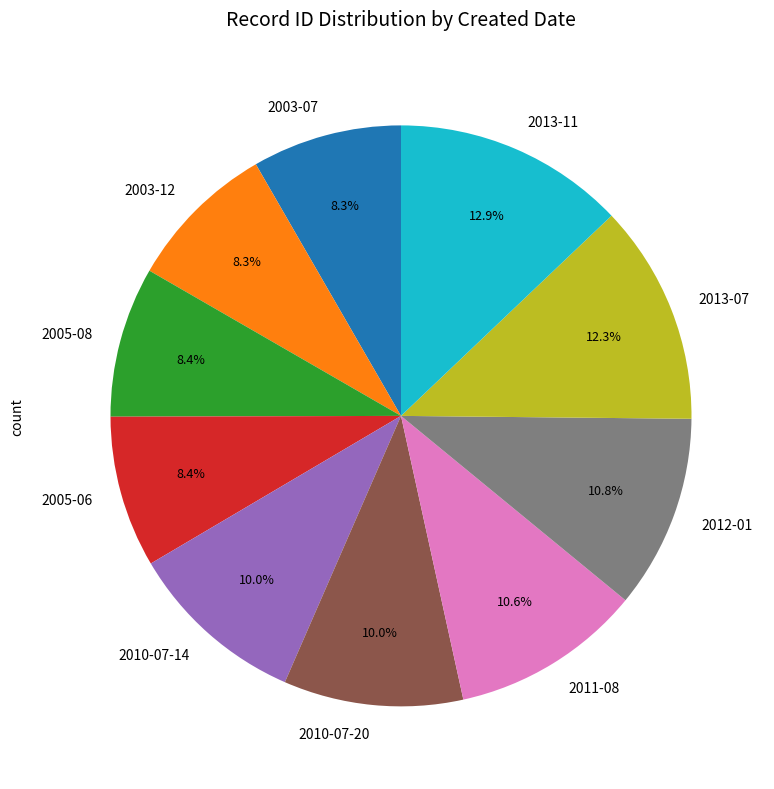

Does 2005-06 account for over 50% of the chart?

No